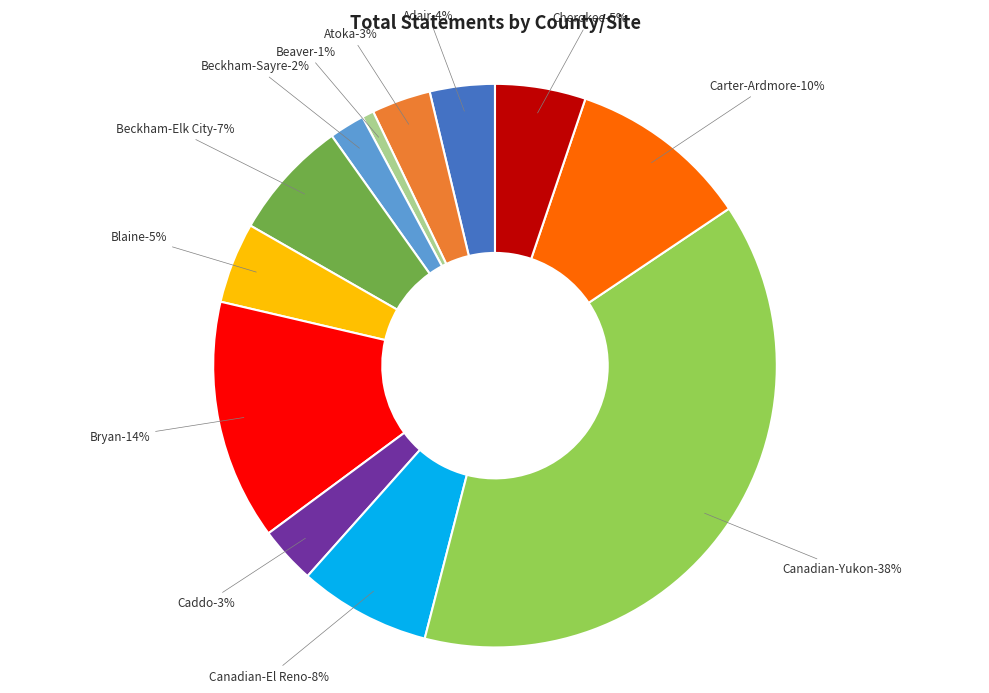

To the nearest percent, what portion does Atoka represent?

3%